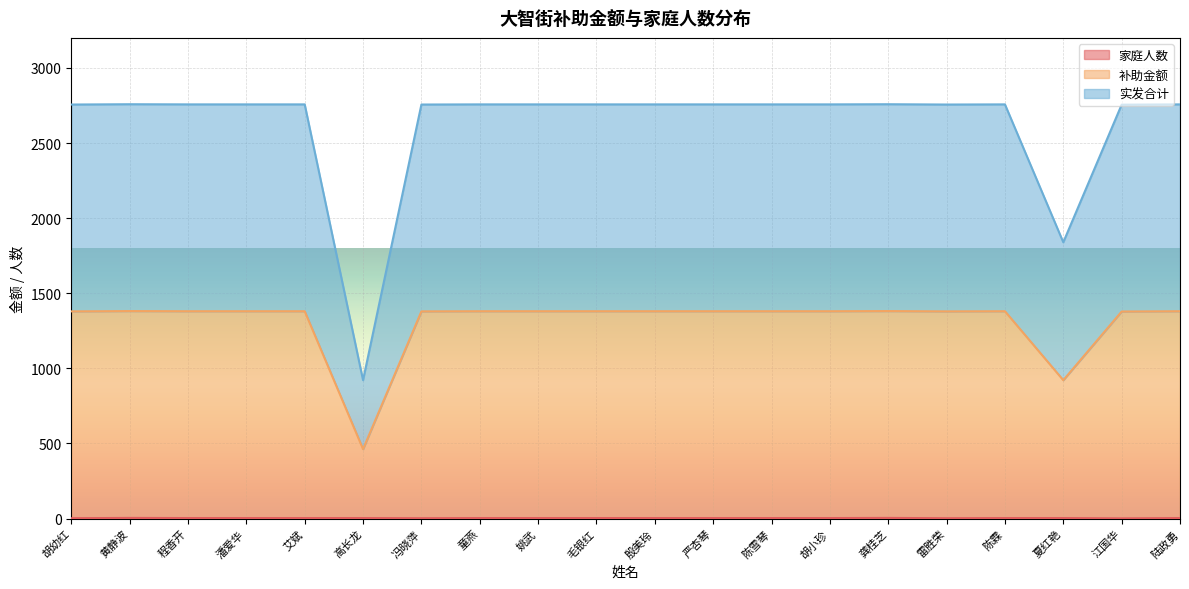

Rank the categories by 家庭人数 value from highest to lowest.

黄静波, 龚桂芝, 程香开, 潘爱华, 艾斌, 高长龙, 童燕, 姚武, 毛银红, 殷美玲, 严杏琴, 陈雪琴, 胡小珍, 陈霖, 夏红艳, 陆政勇, 胡幼红, 冯晓萍, 雷胜荣, 江国华